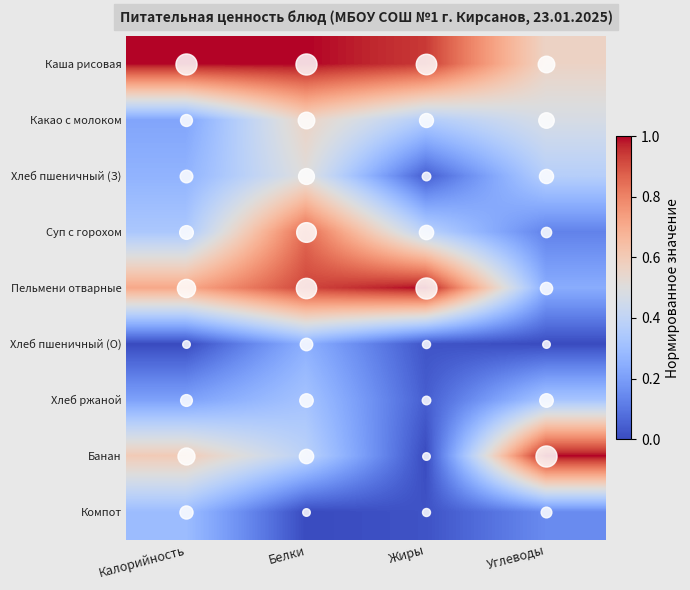

Rank the series at Калорийность from lowest to highest value.

Хлеб пшеничный (О), Хлеб ржаной, Какао с молоком, Хлеб пшеничный (З), Компот, Суп с горохом, Банан, Пельмени отварные, Каша рисовая